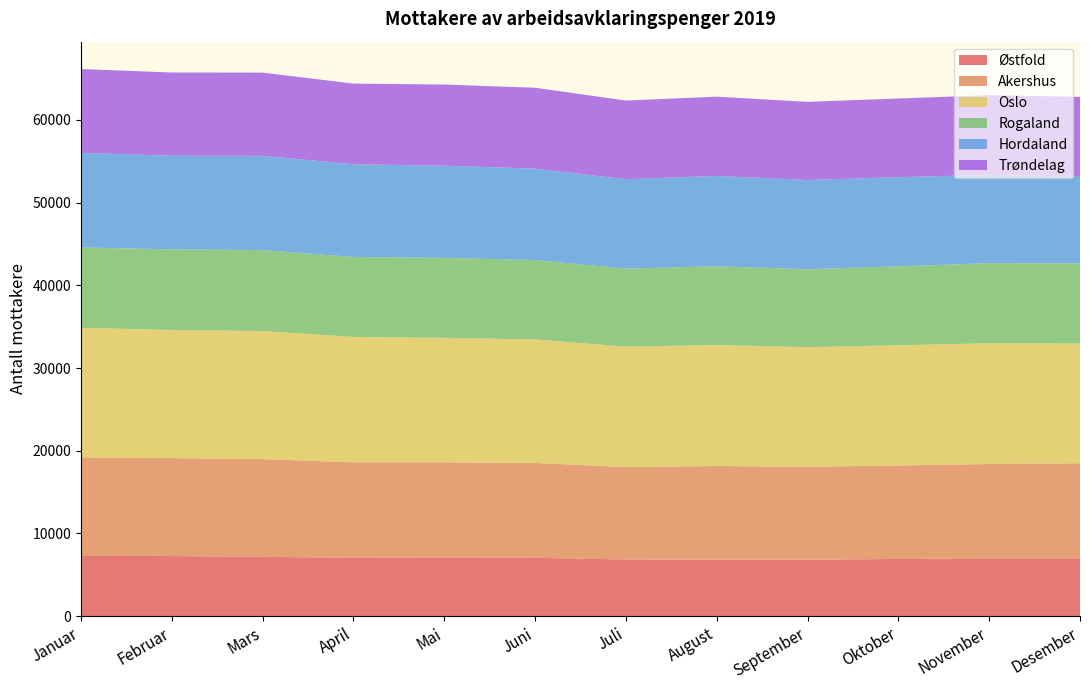

Reading right to left, extract all data points from this chart.

Østfold: Desember=6997	November=6996	Oktober=6924	September=6818	August=6846	Juli=6855	Juni=7059	Mai=7110	April=7047	Mars=7181	Februar=7270	Januar=7283
Akershus: Desember=11499	November=11405	Oktober=11300	September=11249	August=11316	Juli=11174	Juni=11470	Mai=11493	April=11556	Mars=11816	Februar=11848	Januar=11923
Oslo: Desember=14465	November=14593	Oktober=14538	September=14459	August=14636	Juli=14566	Juni=14931	Mai=15059	April=15164	Mars=15481	Februar=15495	Januar=15662
Rogaland: Desember=9695	November=9689	Oktober=9544	September=9434	August=9512	Juli=9429	Juni=9604	Mai=9663	April=9672	Mars=9790	Februar=9738	Januar=9724
Hordaland: Desember=10477	November=10678	Oktober=10782	September=10781	August=10927	Juli=10815	Juni=11057	Mai=11147	April=11210	Mars=11400	Februar=11331	Januar=11425
Trøndelag: Desember=9666	November=9636	Oktober=9511	September=9450	August=9583	Juli=9512	Juni=9778	Mai=9813	April=9749	Mars=10061	Februar=10058	Januar=10145